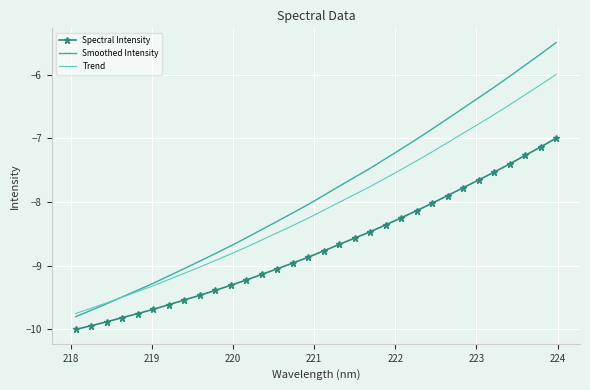

List the series in order of their peak value, highest first.

Smoothed Intensity, Trend, Spectral Intensity